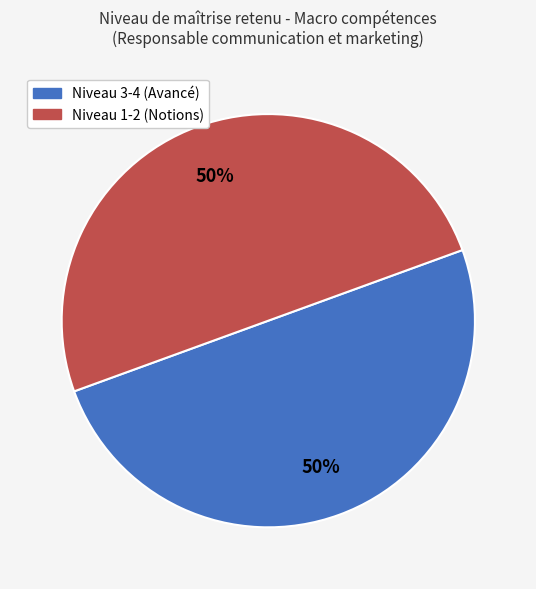

How many slices are in this pie chart?

2